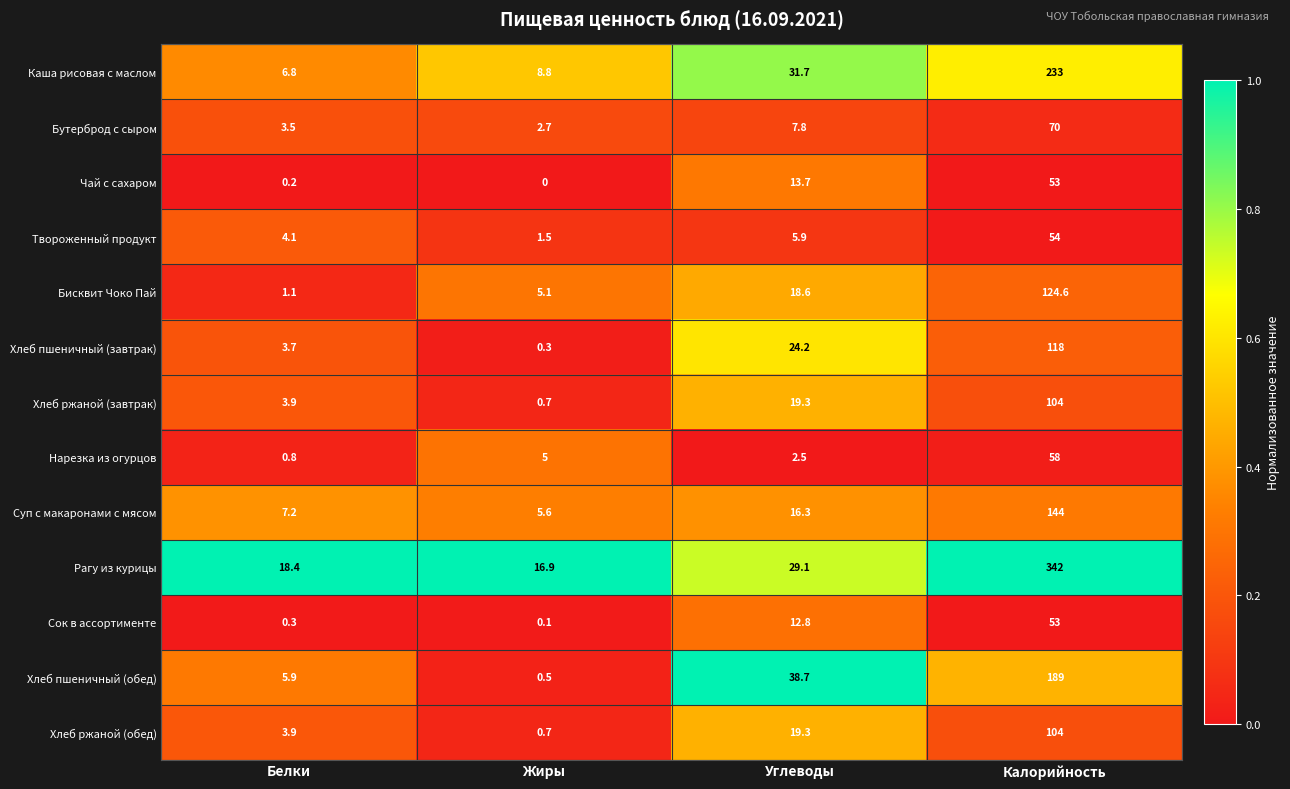

The Чай с сахаром series shows -28.4 at Жиры. True or false?

False